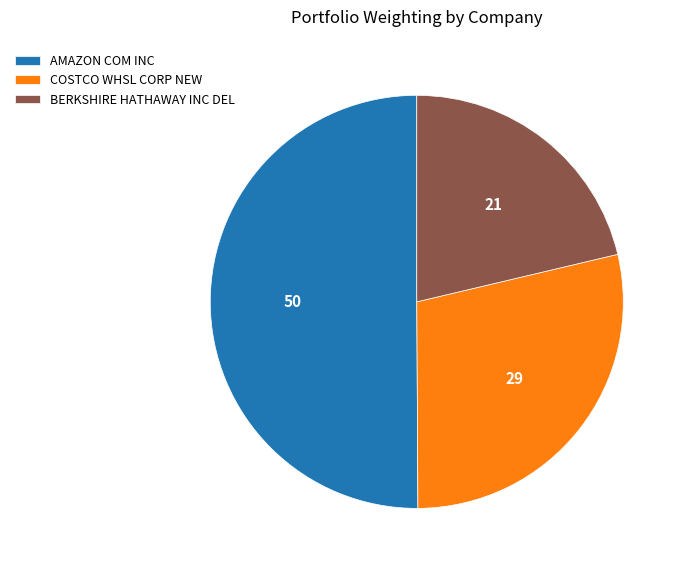

Which category has the smallest portion of the pie?

BERKSHIRE HATHAWAY INC DEL